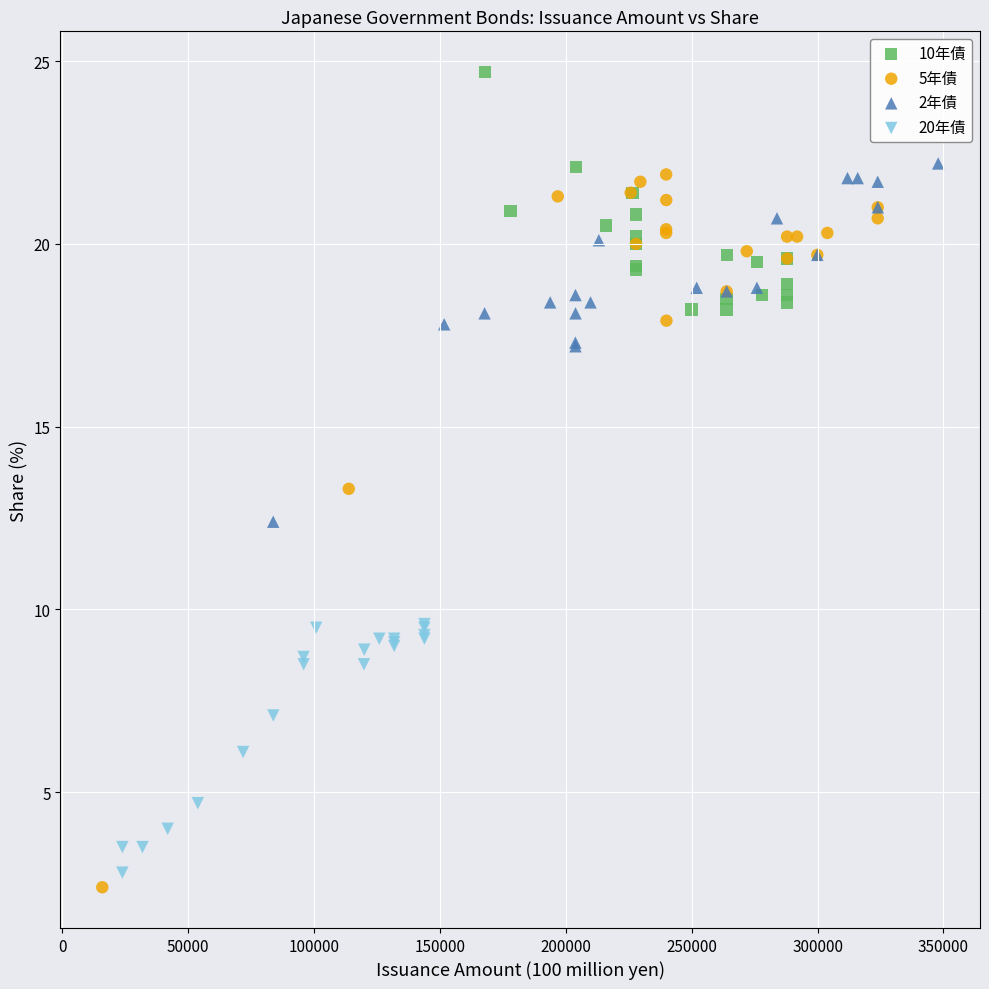

Which series has the largest Y range (max minus min)?

5年債